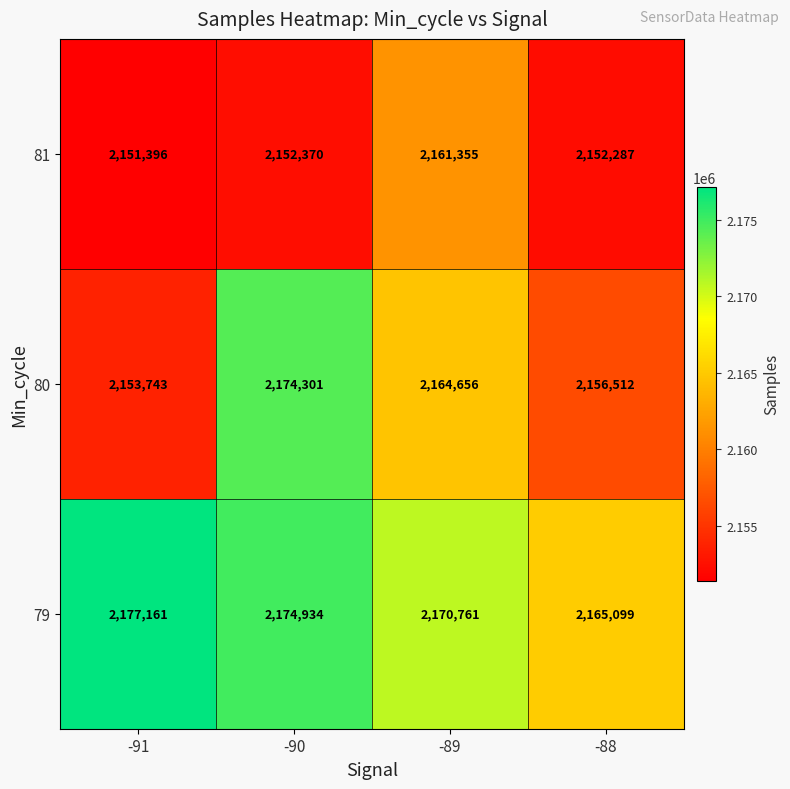

Which label corresponds to the largest value in the chart?

-91